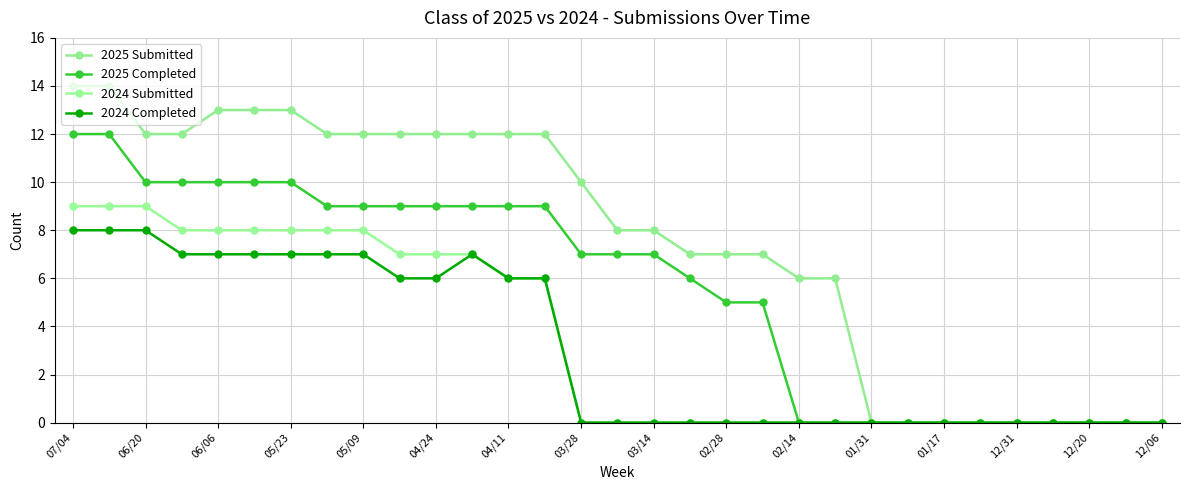

What are all the series names shown in the legend?

2025 Submitted, 2025 Completed, 2024 Submitted, 2024 Completed